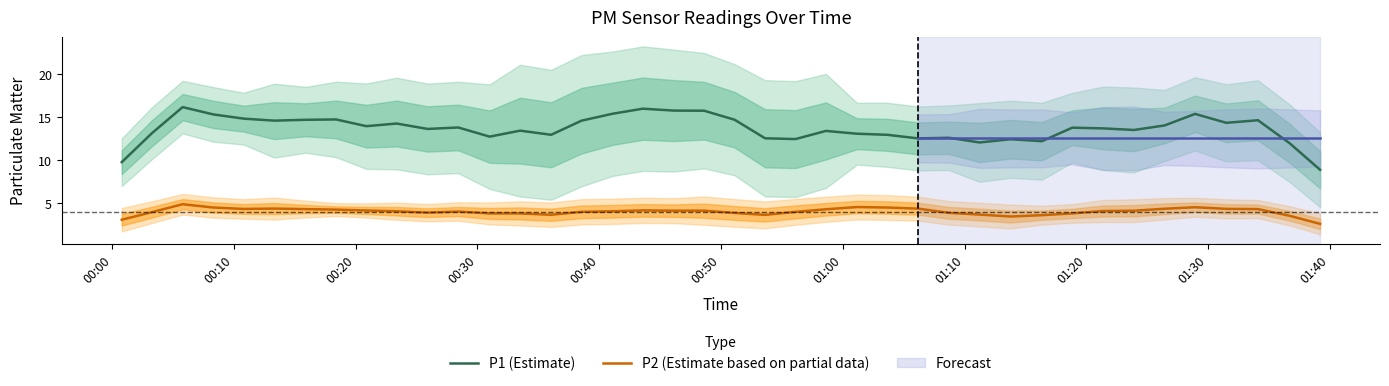

Reading right to left, what are all the values shown in this chart?

P1 (Estimate): 8.9	12.0	14.6	14.3	15.4	14.0	13.5	13.7	13.8	12.2	12.4	12.1	12.6	12.5	12.9	13.1	13.4	12.4	12.5	14.7	15.7	15.8	16.0	15.4	14.6	12.9	13.4	12.7	13.8	13.6	14.2	13.9	14.7	14.7	14.6	14.8	15.3	16.2	13.1	9.8
P2 (Estimate based on partial data): 2.6	3.5	4.3	4.3	4.5	4.4	4.1	4.1	3.8	3.6	3.5	3.7	3.9	4.4	4.5	4.6	4.3	4.0	3.6	3.9	4.1	4.1	4.2	4.1	4.0	3.7	3.8	3.8	4.0	3.9	4.1	4.2	4.3	4.3	4.4	4.3	4.5	4.9	4.0	3.1